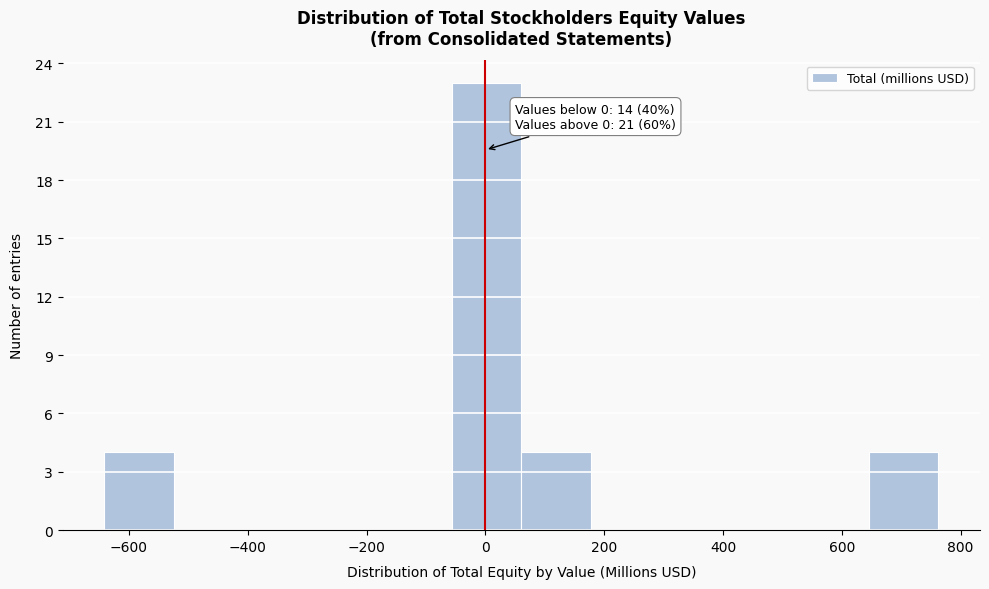

Over which range of the x-axis is the bar tallest?

-60 to 60